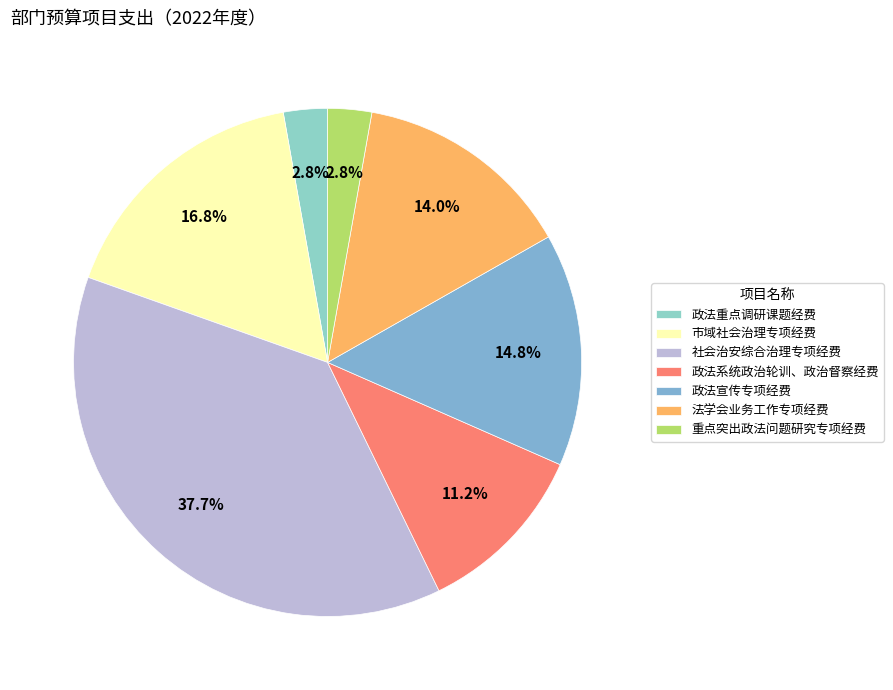

How many slices are in this pie chart?

7